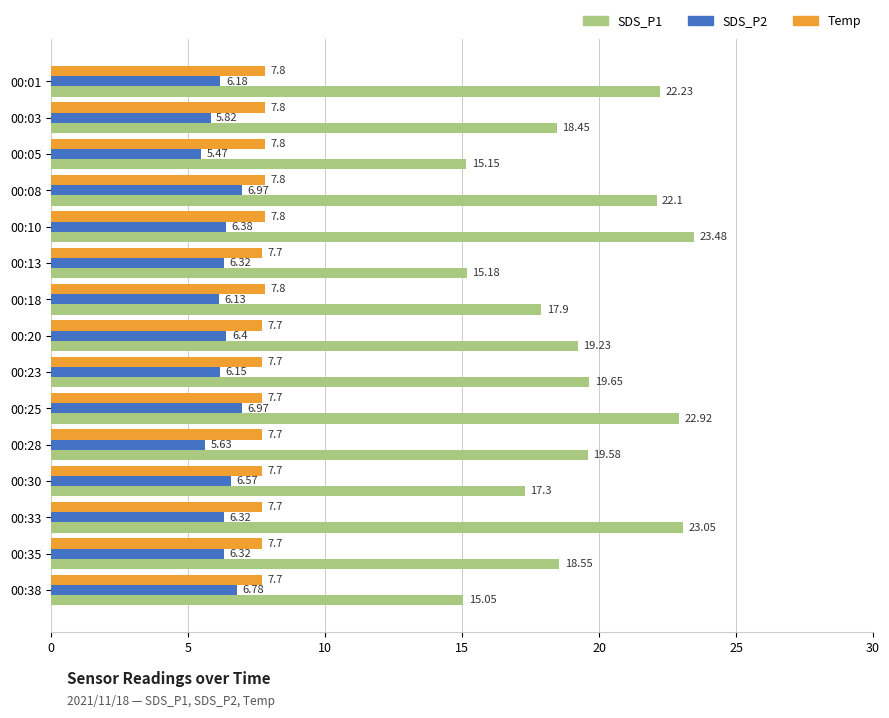

What is the difference between the second highest and second lowest values in the Temp series?

0.1